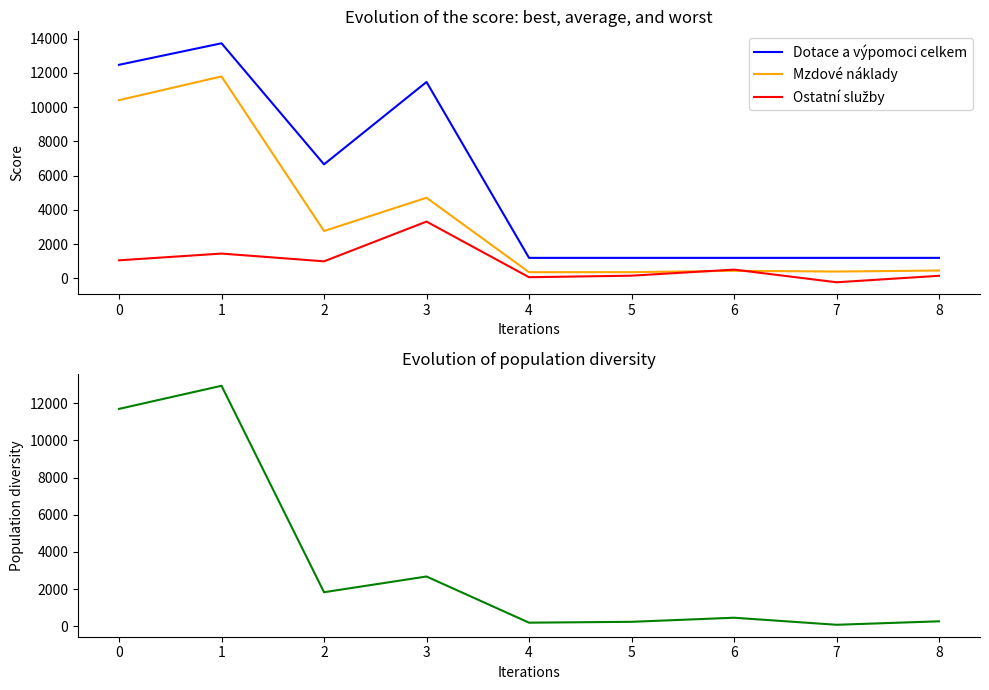

What is the greatest value displayed?

13728